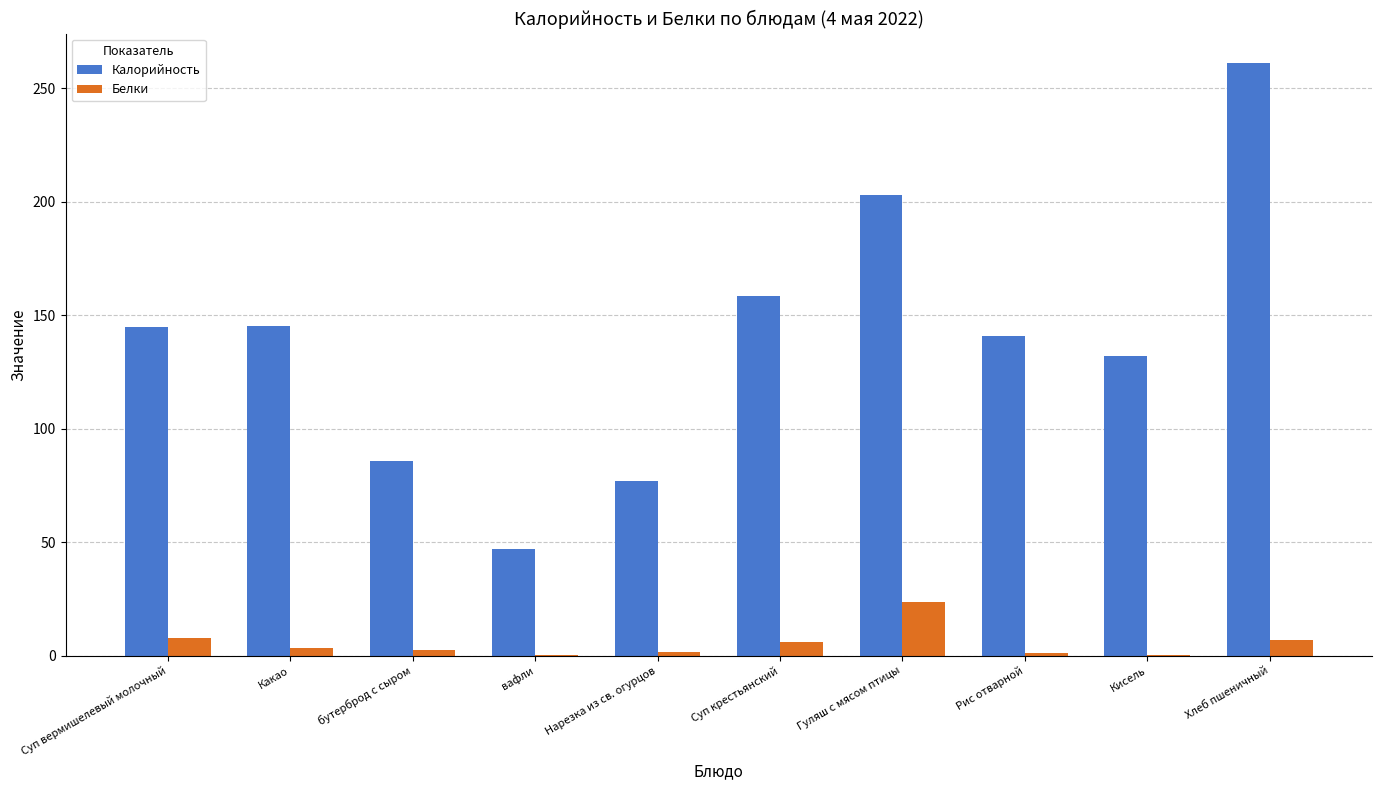

What value does the Белки series have at Хлеб пшеничный?

7.0